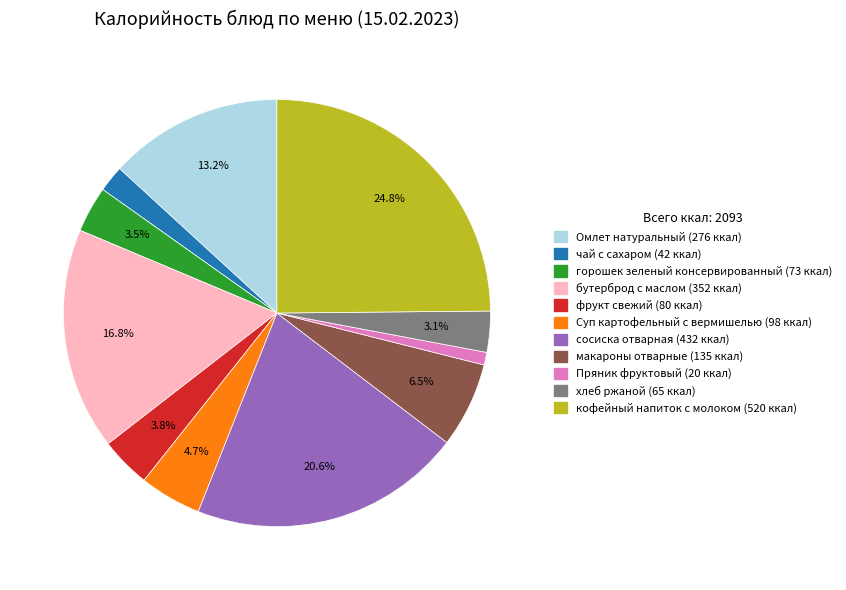

How many slices are in this pie chart?

11